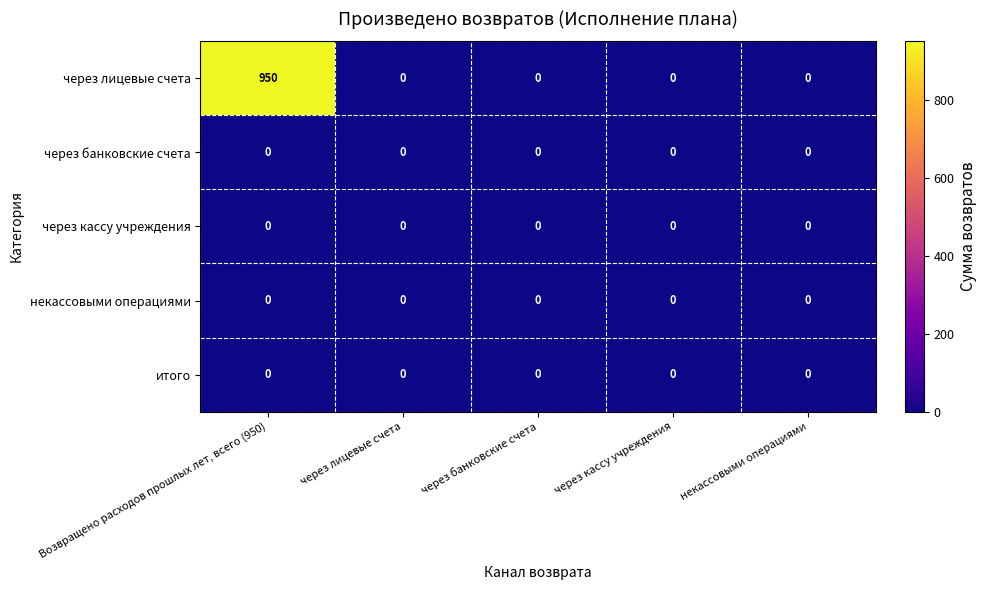

At which category is the sum across all series the highest?

Возвращено расходов прошлых лет, всего (950)